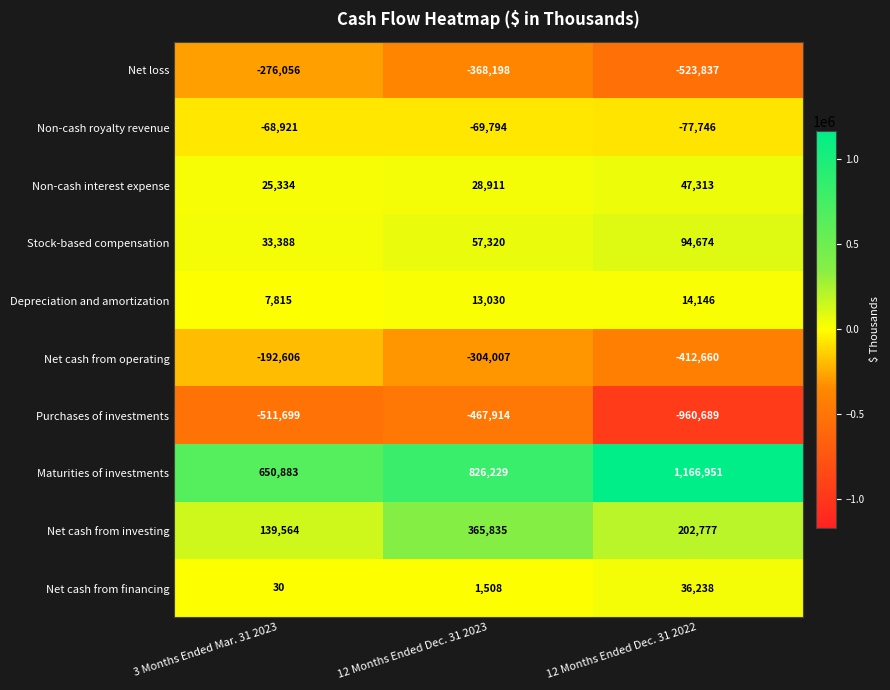

What is the maximum value for Purchases of investments?

-467914